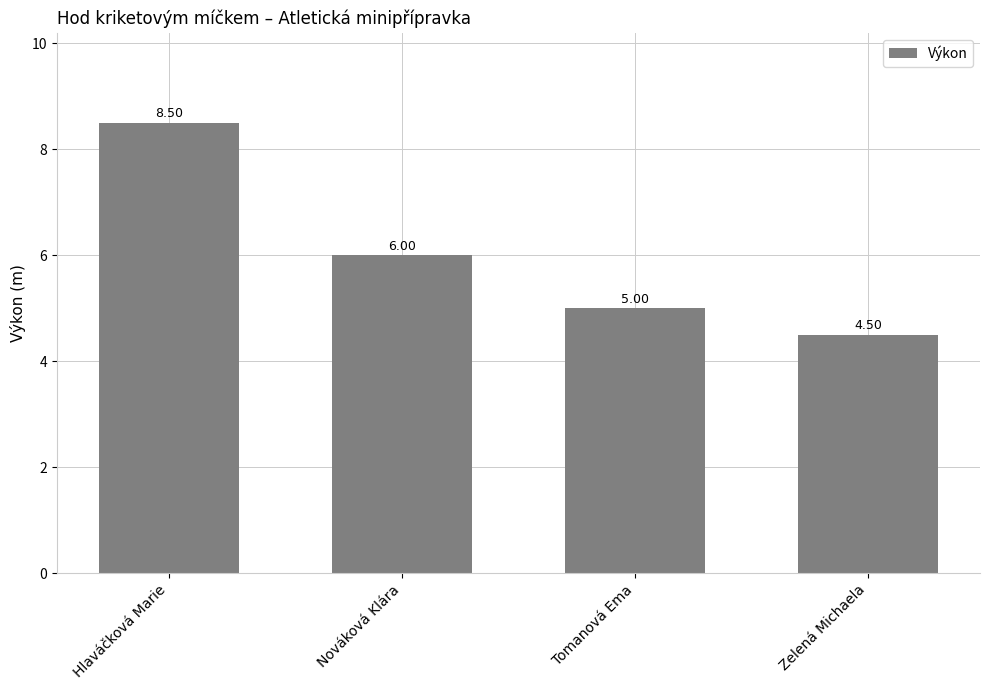

Is it true that the value at Nováková Klára is 7.8?

False